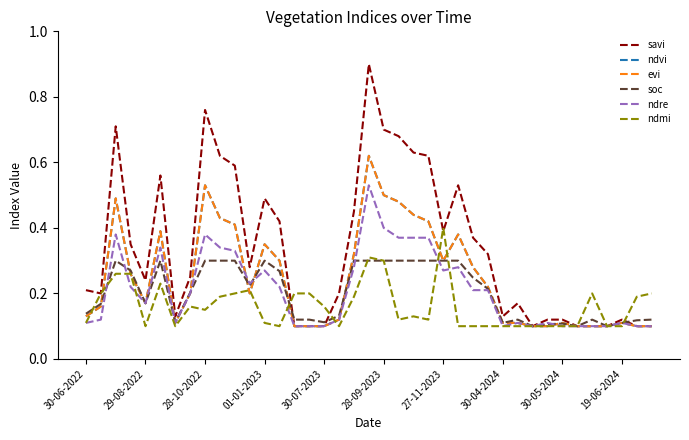

True or false: ndre has more than 2 interior local peaks.

True